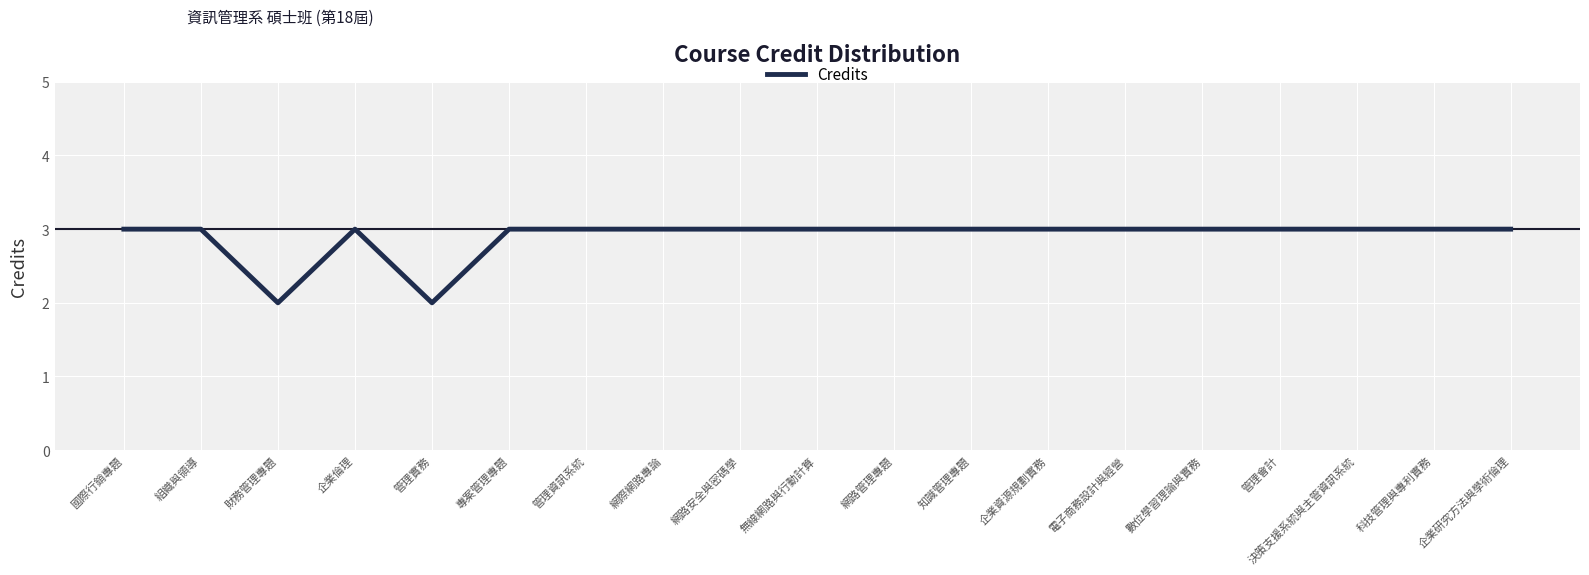

What position from the left is 知識管理專題?

12